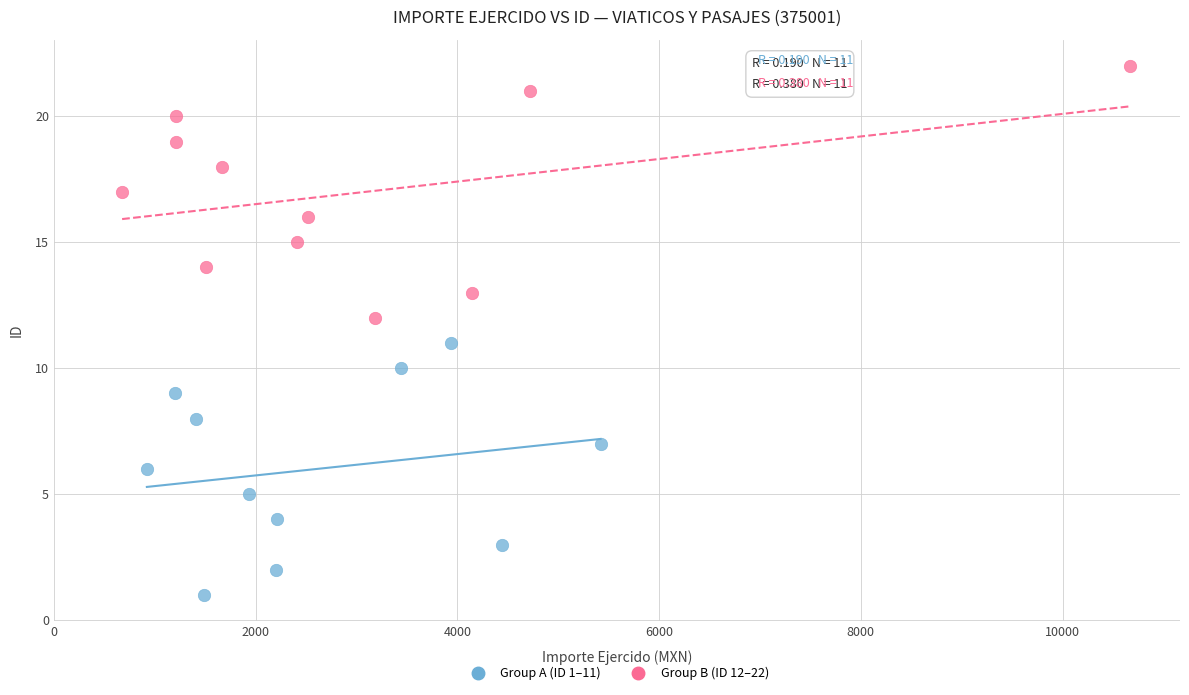

Which series reaches the maximum Y coordinate?

Group B (ID 12–22)